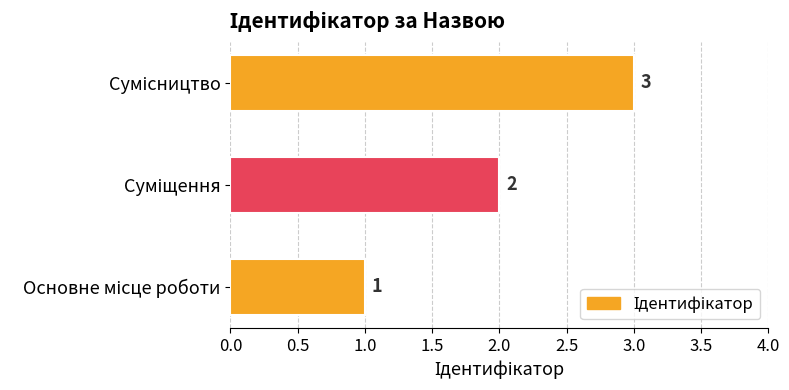

Count the values in the range 1 to 3.

3